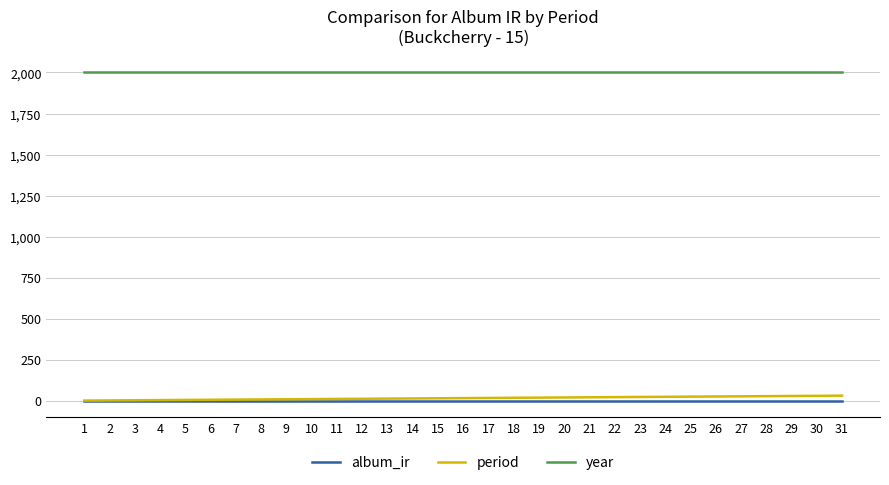

Is the value of period at 12 greater than the value of year at 12?

No